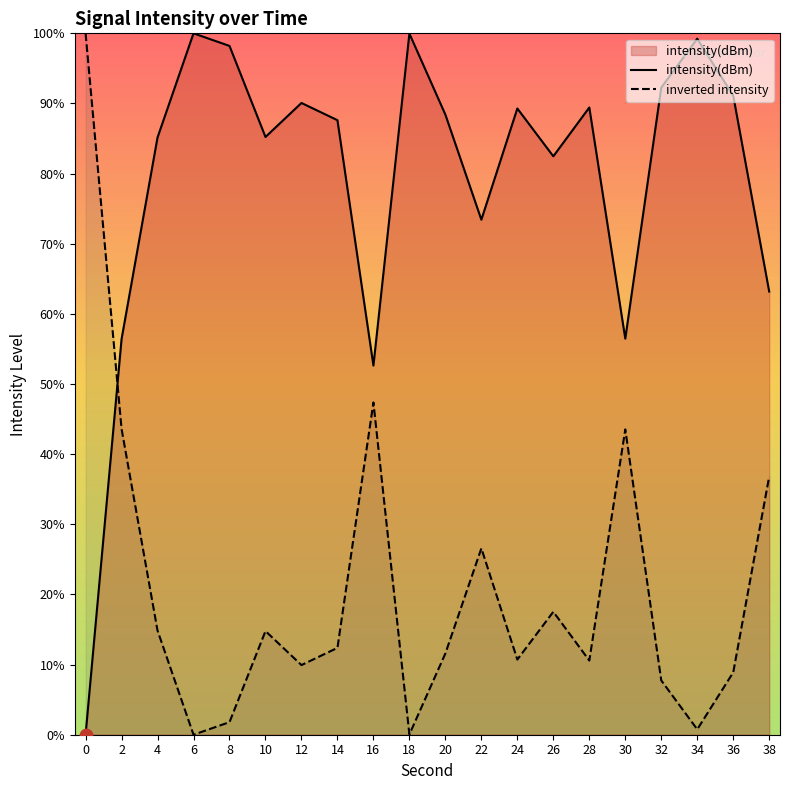

Which series has the largest Y range (max minus min)?

intensity(dBm)